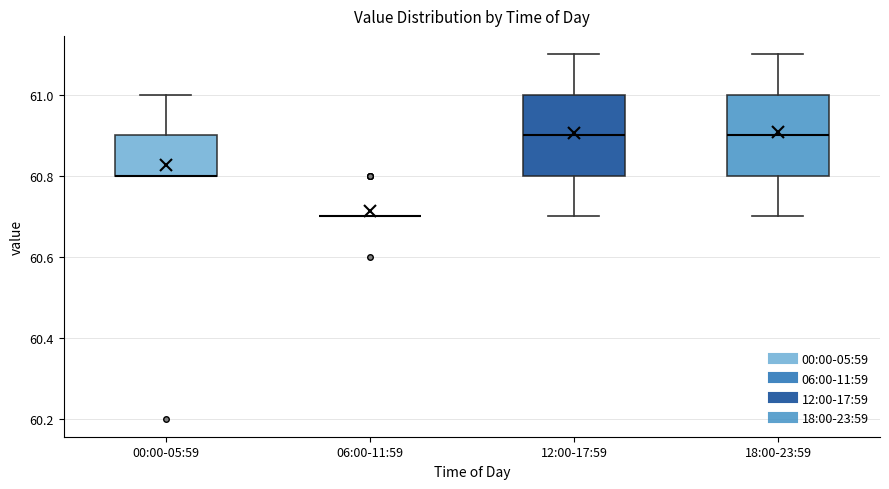

Reading left to right, read every box against the y-axis: the position of its median line, the range the box covers, and the ends of its whiskers. The values are not printed on the chart, so give them approximately, as read against the axis.

00:00-05:59: median 60.8 (drawn on the box's lower edge), box 60.8 to 60.9, whiskers 60.8 to 61.0
06:00-11:59: box collapsed to a line at 60.7, whiskers 60.7 to 60.7
12:00-17:59: median 60.9, box 60.8 to 61.0, whiskers 60.7 to 61.1
18:00-23:59: median 60.9, box 60.8 to 61.0, whiskers 60.7 to 61.1